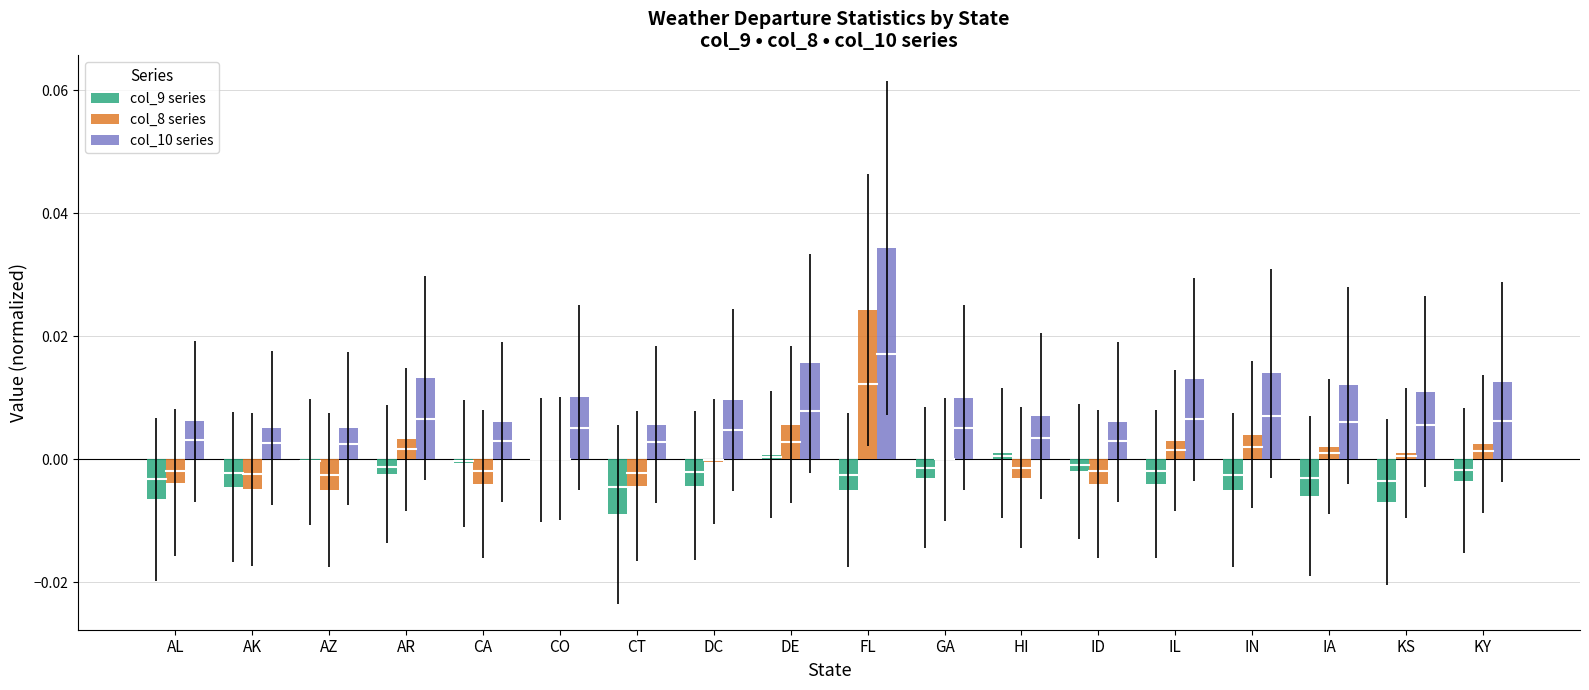

Which category has the highest value in the col_8 series series?

FL